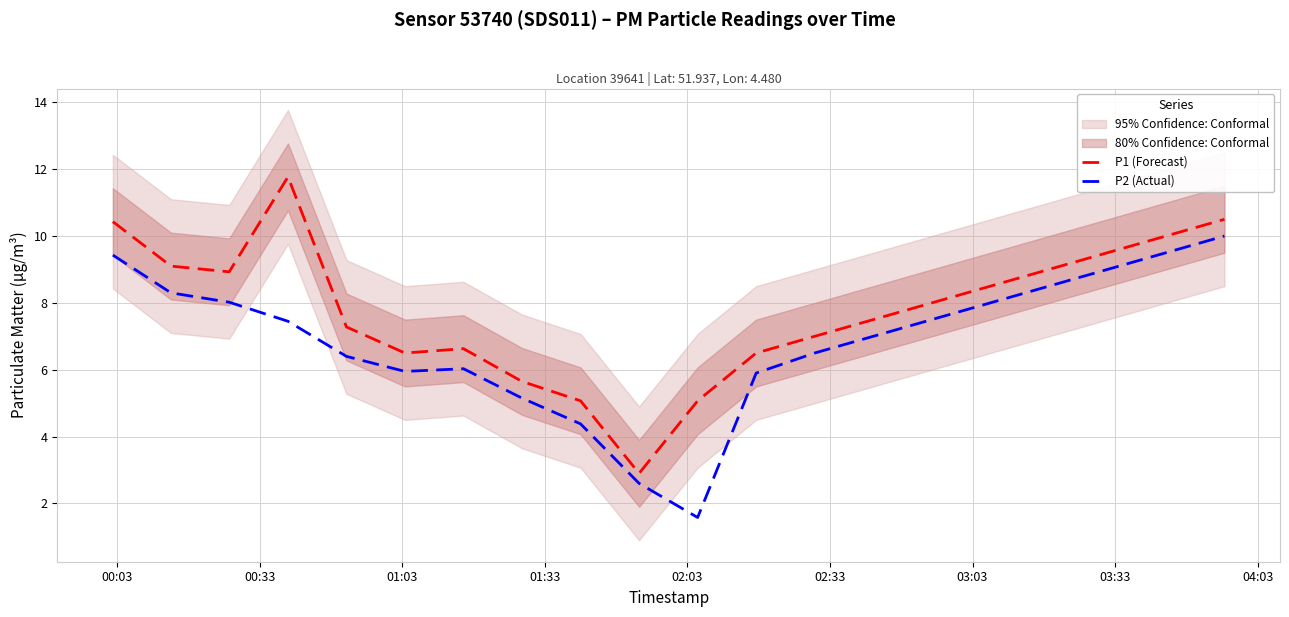

What is the sum of all P2 (Actual) values?

137.2